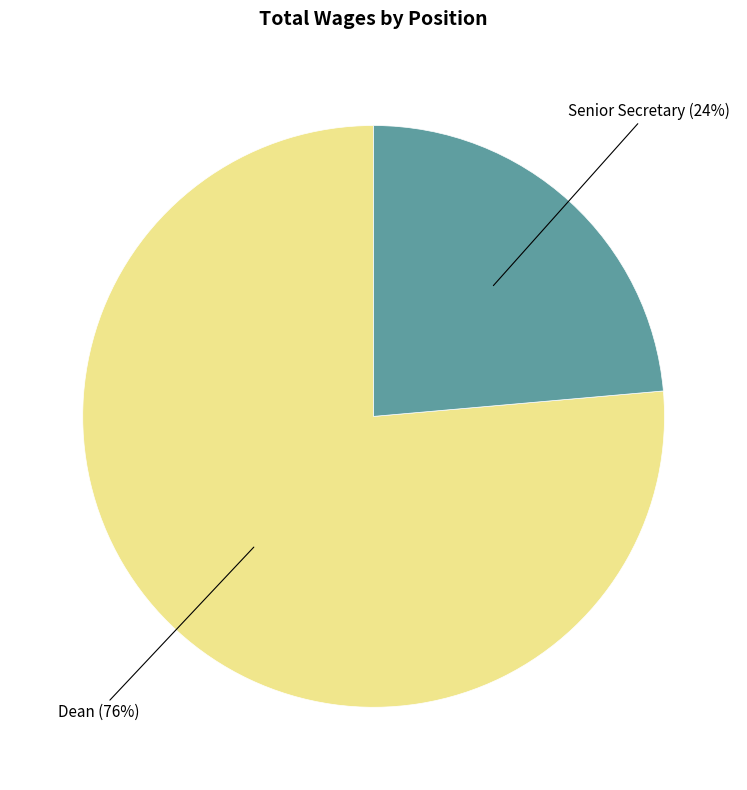

To the nearest percent, what is the average slice percentage?

50%